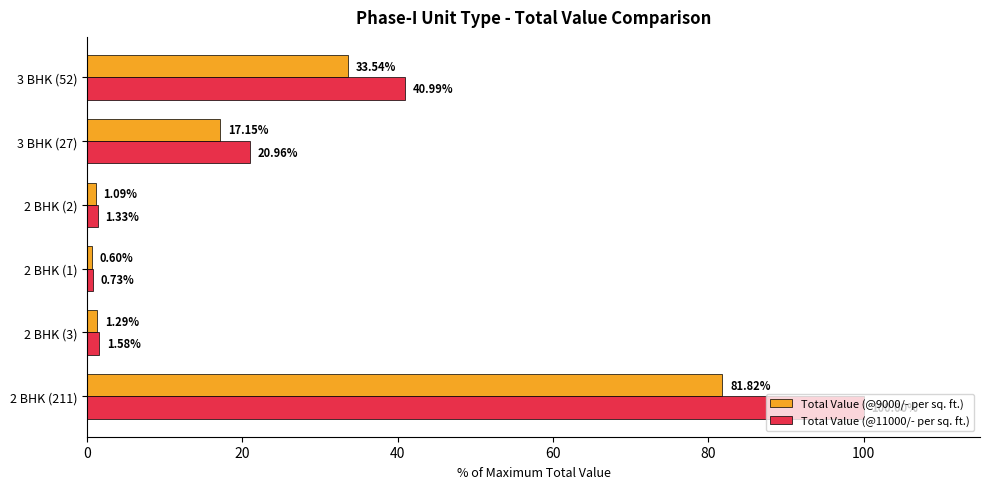

What are all the series names shown in the legend?

Total Value (@9000/- per sq. ft.), Total Value (@11000/- per sq. ft.)